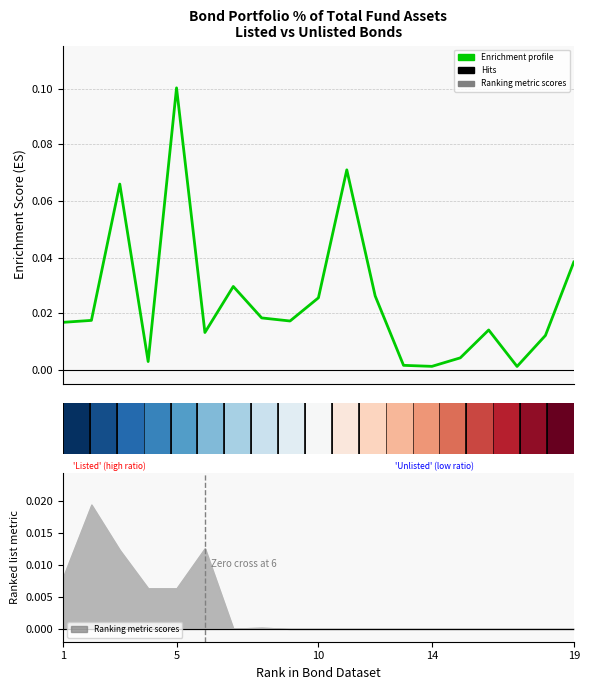

What is the sum of all values?

0.5